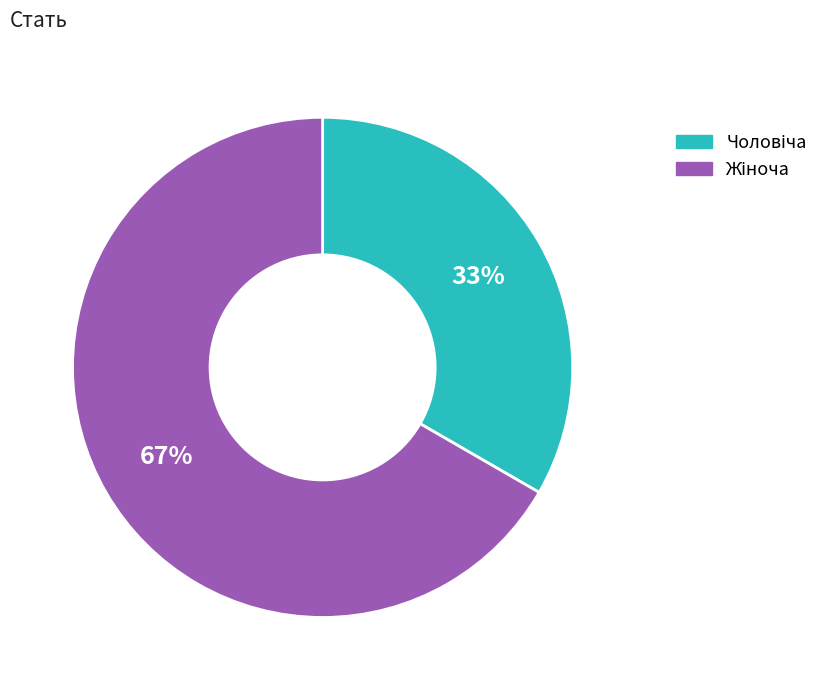

Is there a majority slice in this chart?

Yes